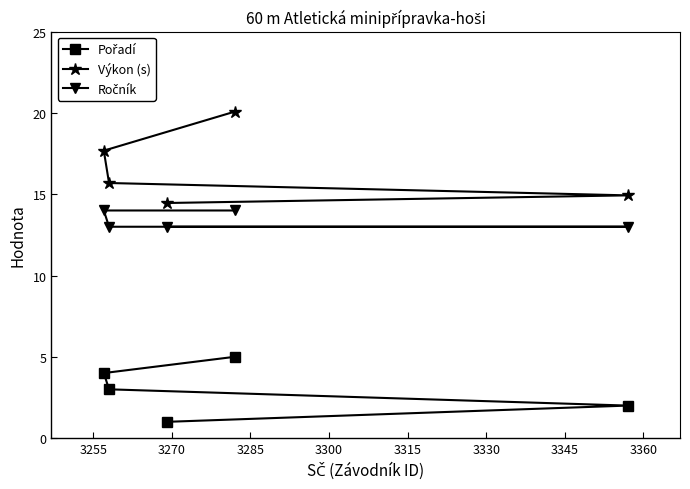

Which series has the largest total across all categories?

Výkon (s)